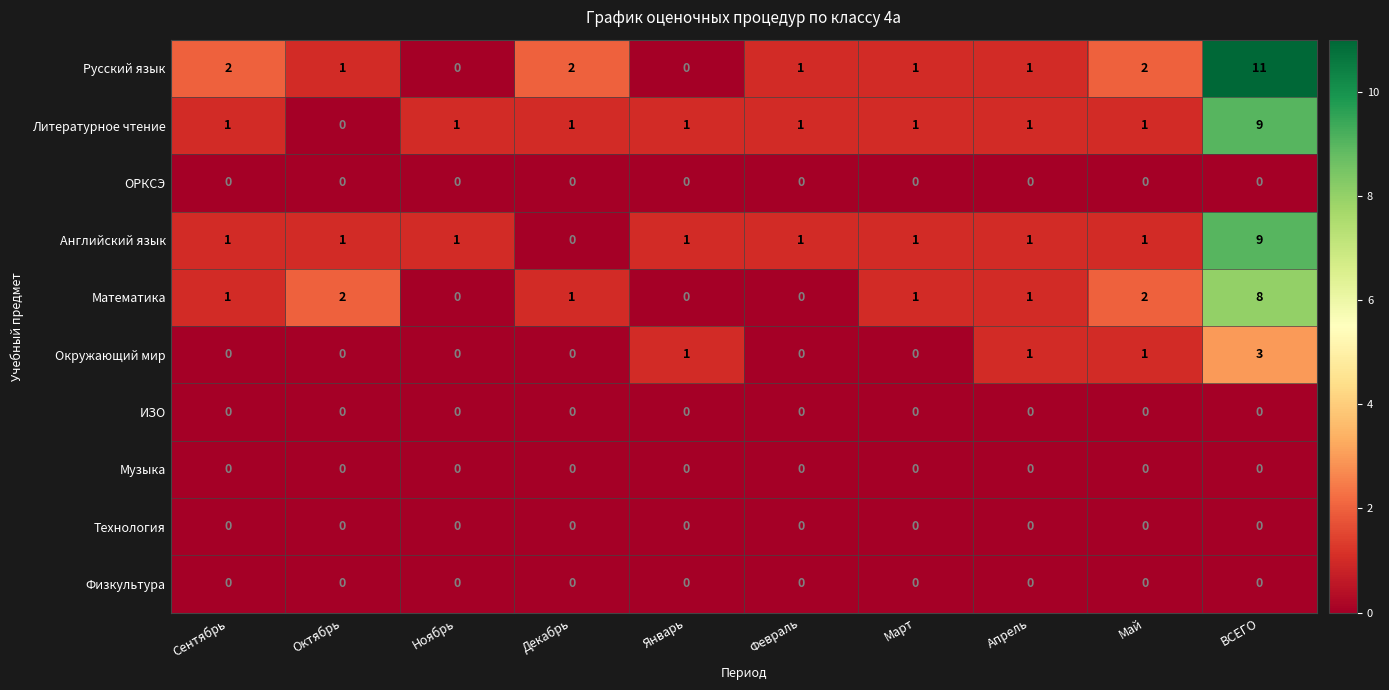

Which series has the widest spread of values?

Русский язык